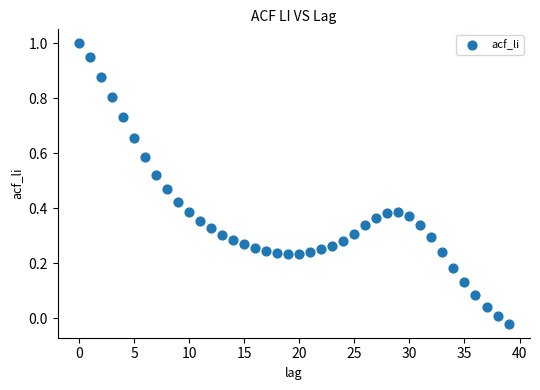

What is the range of Y values (max minus min)?

1.0